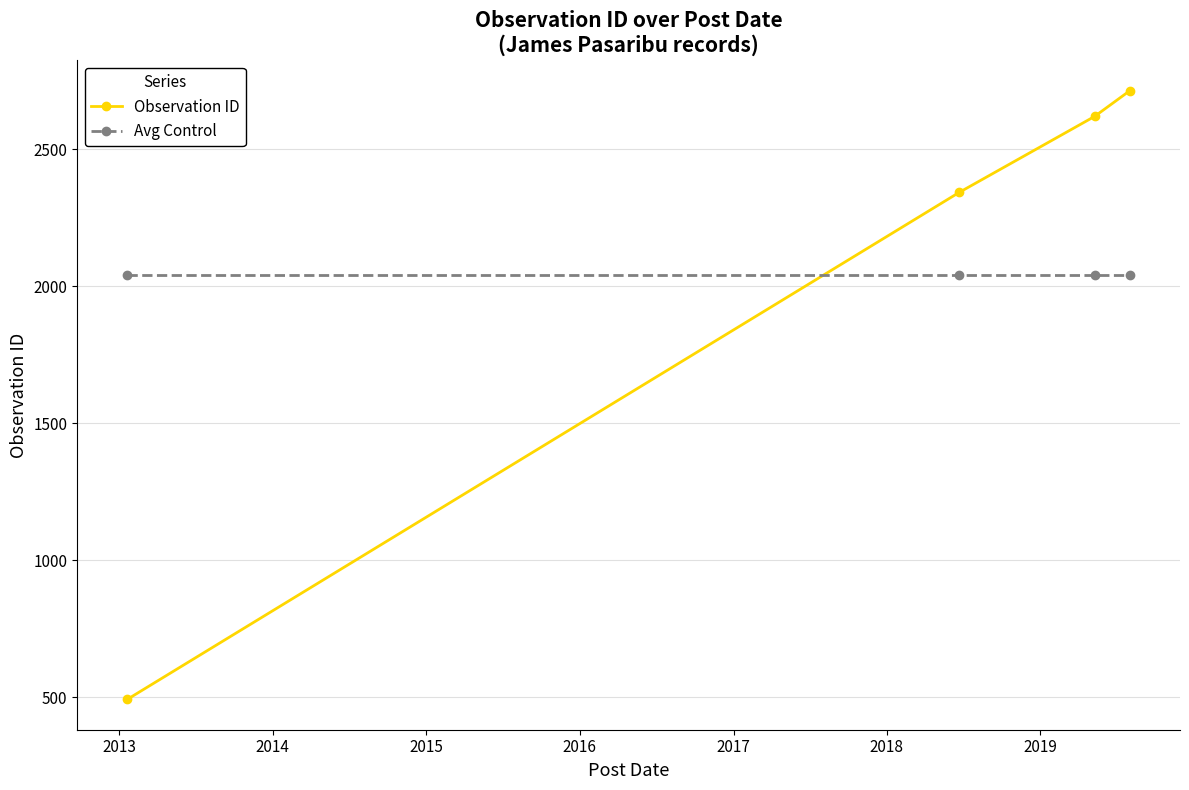

Does the chart display data point markers on the line(s)?

Yes